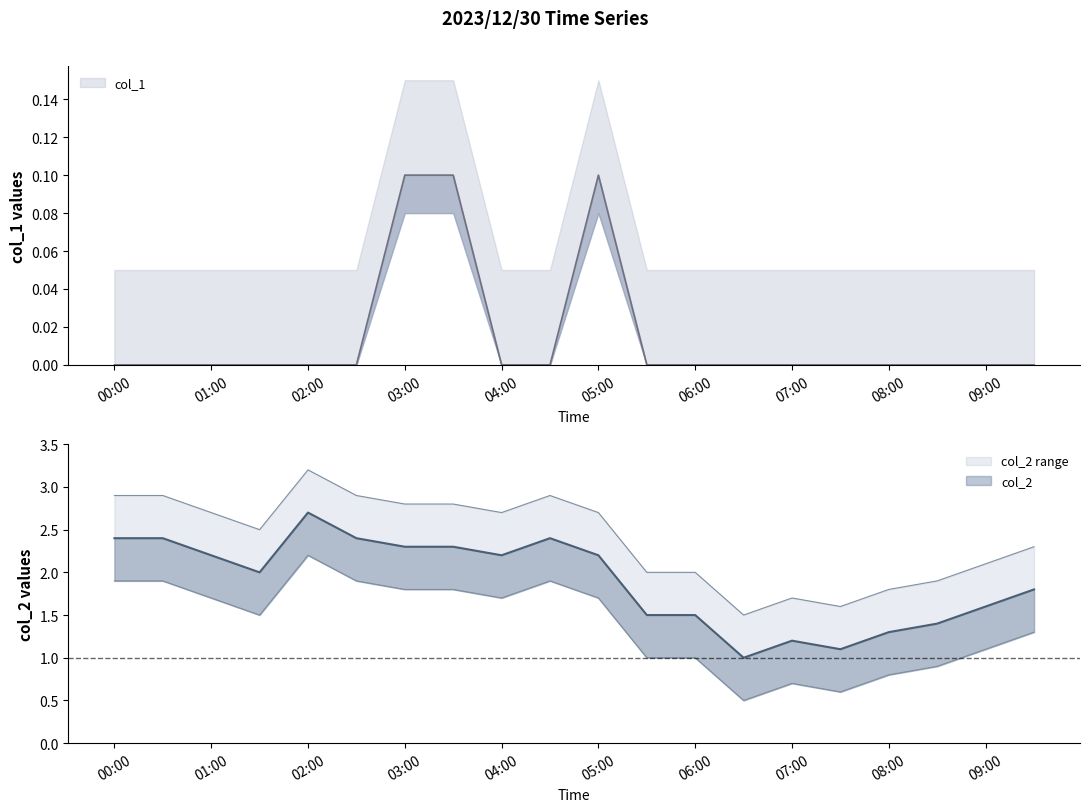

True or false: col_2 and col_1 intersect in this chart.

False